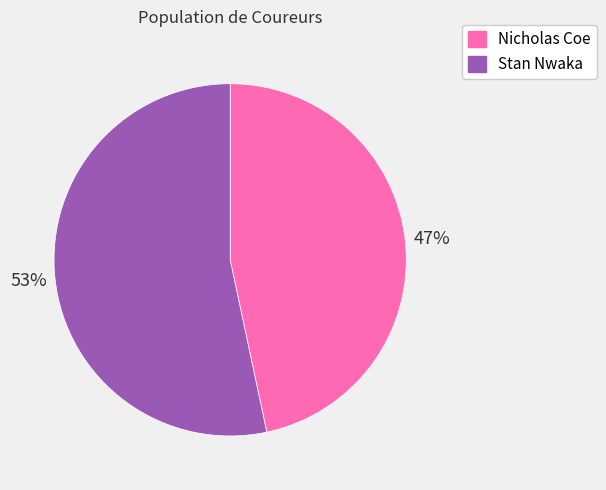

To the nearest percent, what is the combined percentage of Stan Nwaka and Nicholas Coe?

100%